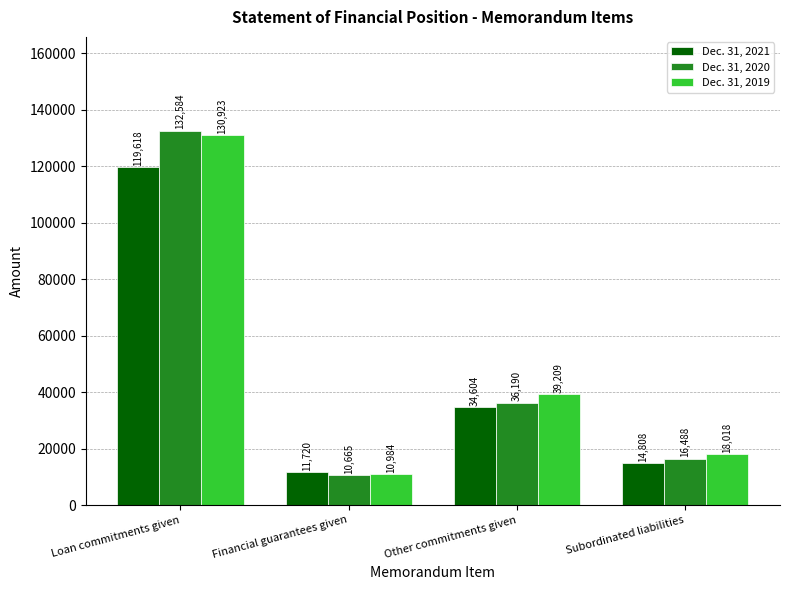

What is the difference between the maximum and minimum values in the Dec. 31, 2020 series?

121919